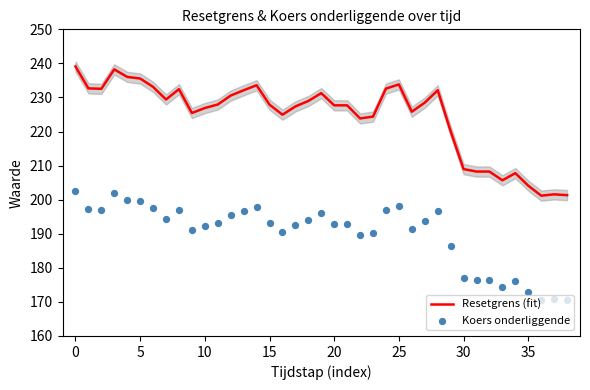

Which series has the largest total across all categories?

Resetgrens (fit)